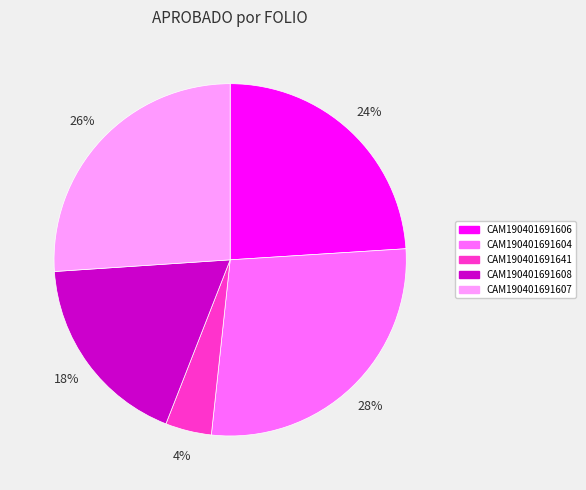

Between CAM190401691641 and CAM190401691607, which is larger?

CAM190401691607